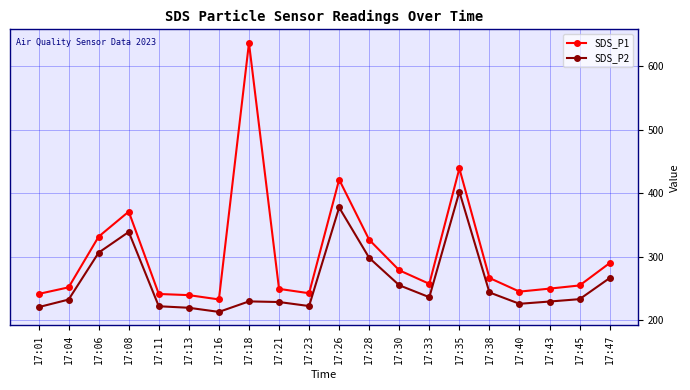

The value of SDS_P2 at 17:16 is 121.1. True or false?

False